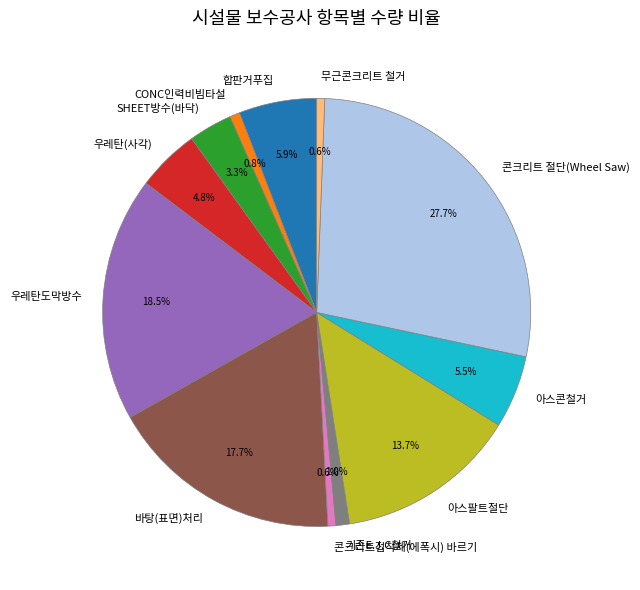

Is 콘크리트 절단(Wheel Saw) the majority of the pie?

No